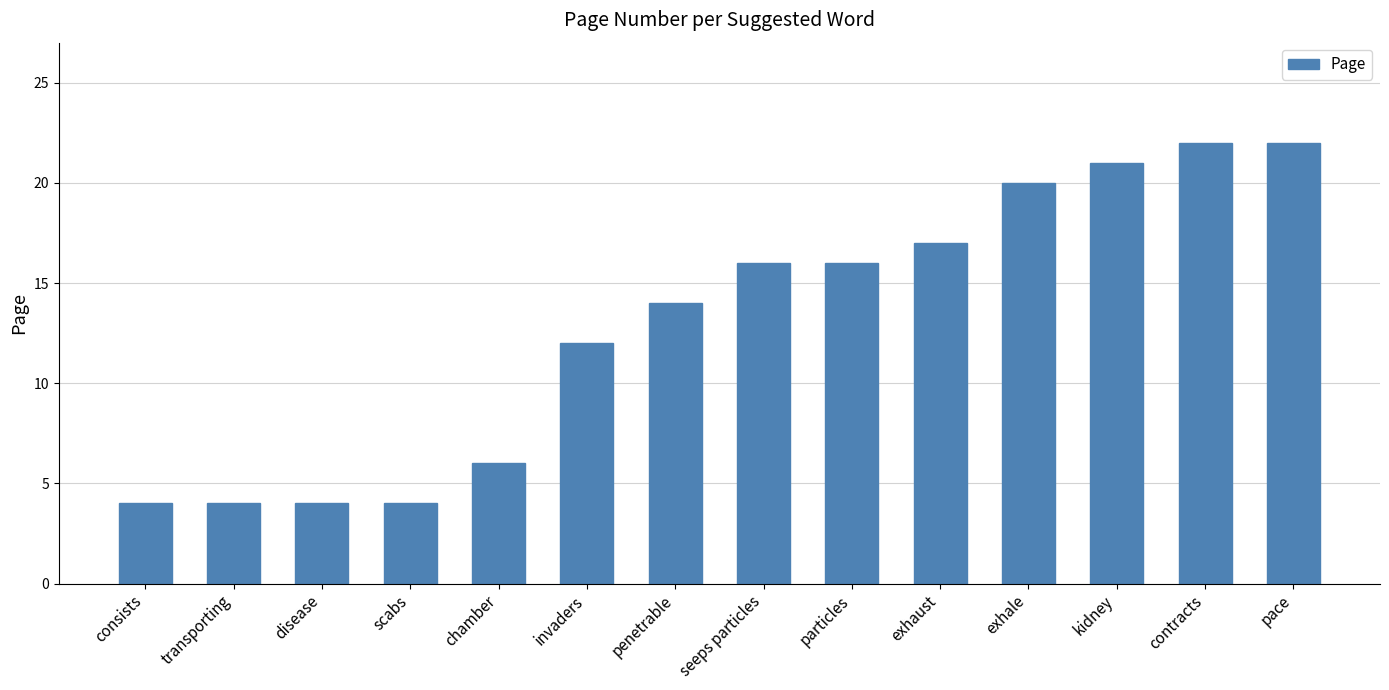

What is the change in value from invaders to particles?

+4